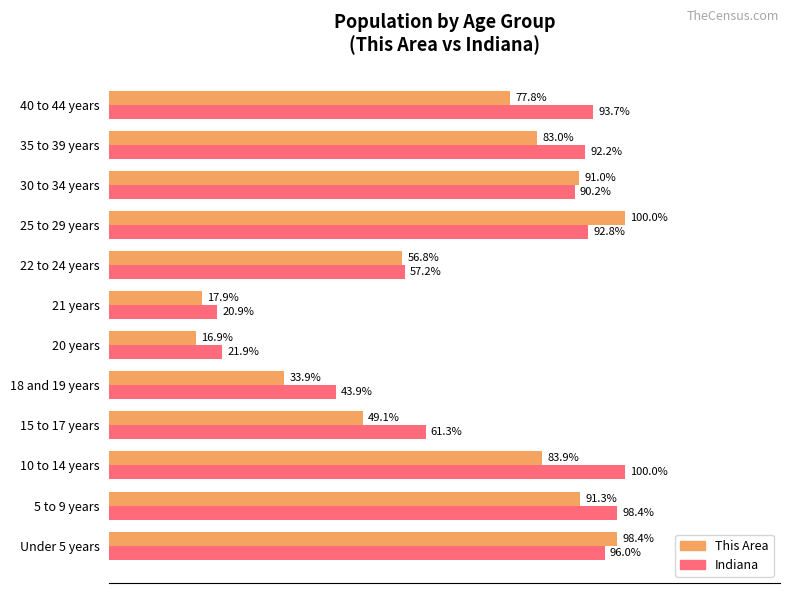

Is the value of This Area at 22 to 24 years greater than the value of Indiana at 40 to 44 years?

No